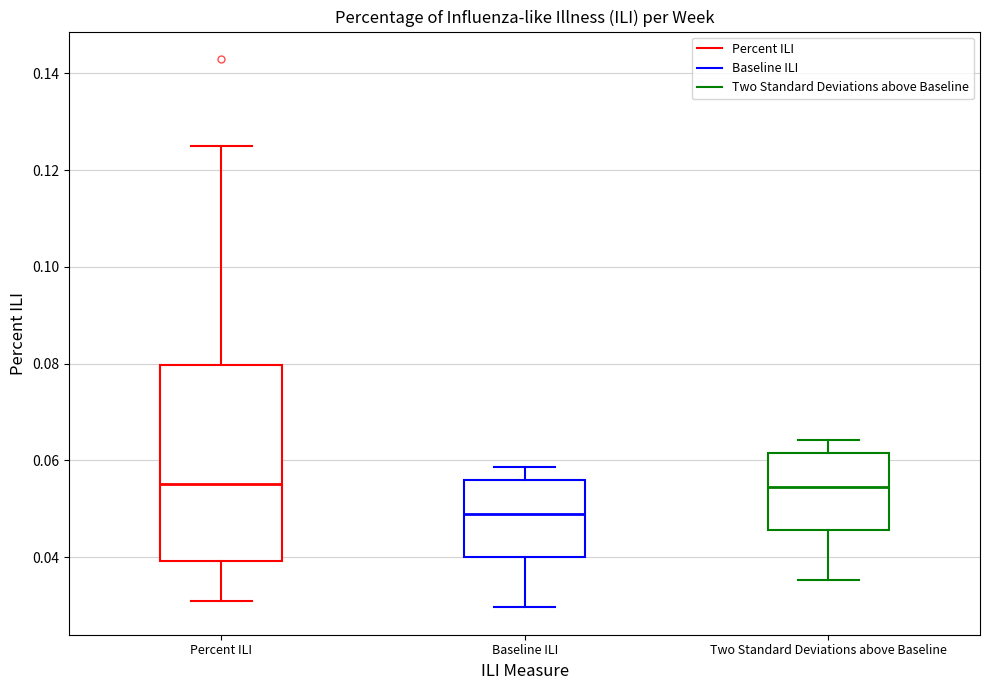

Reading left to right, read every box against the y-axis: the position of its median line, the range the box covers, and the ends of its whiskers. The values are not printed on the chart, so give them approximately, as read against the axis.

Percent ILI: median 0.056, box 0.040 to 0.080, whiskers 0.032 to 0.126
Baseline ILI: median 0.048, box 0.040 to 0.056, whiskers 0.030 to 0.058
Two Standard Deviations above Baseline: median 0.054, box 0.046 to 0.062, whiskers 0.036 to 0.064